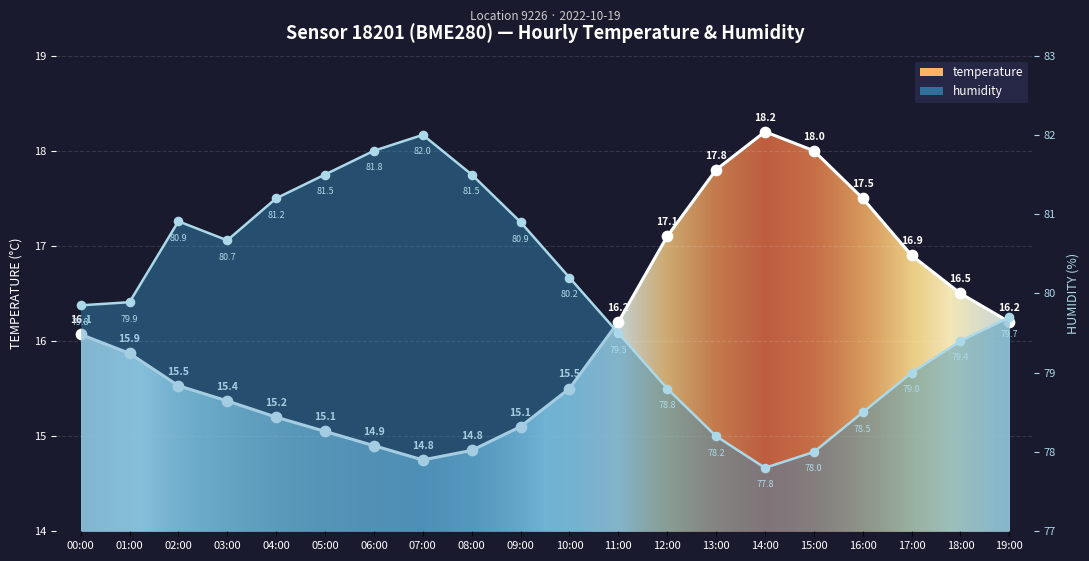

What are all the series names shown in the legend?

temperature, humidity